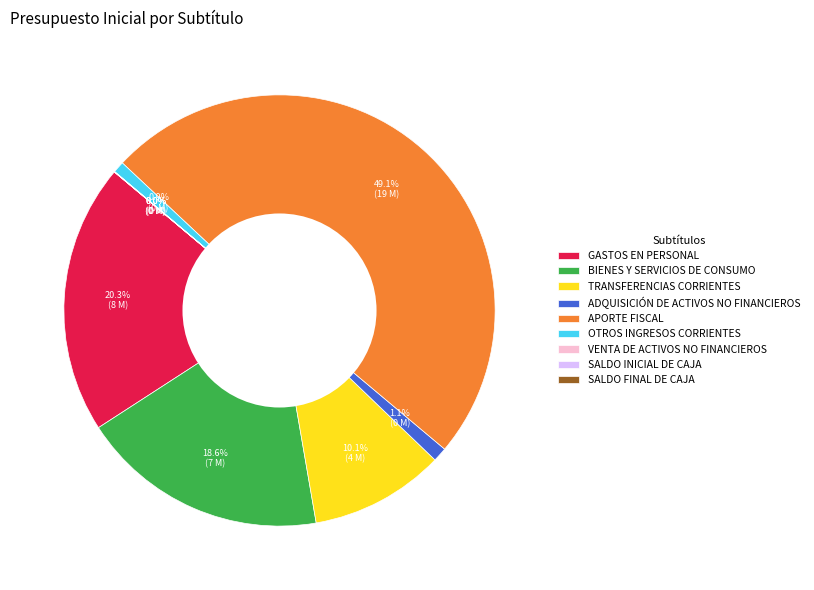

What is the largest slice in the pie chart?

APORTE FISCAL